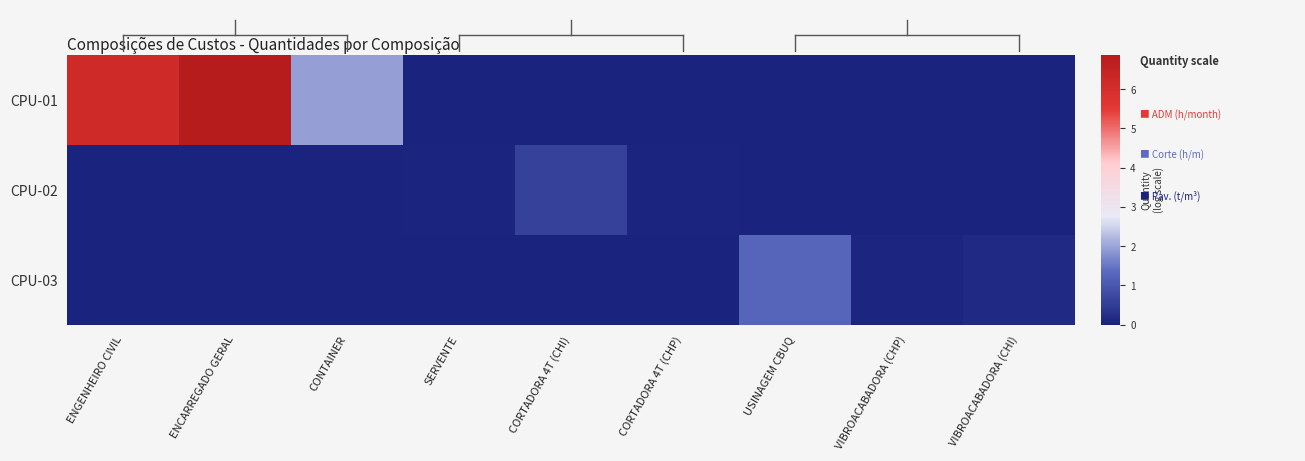

Reading left to right, extract all data points from this chart.

CPU-01: ENGENHEIRO CIVIL=6.2	ENCARREGADO GERAL=6.9	CONTAINER=1.9	SERVENTE=0.0	CORTADORA 4T (CHI)=0.0	CORTADORA 4T (CHP)=0.0	USINAGEM CBUQ=0.0	VIBROACABADORA (CHP)=0.0	VIBROACABADORA (CHI)=0.0
CPU-02: ENGENHEIRO CIVIL=0.0	ENCARREGADO GERAL=0.0	CONTAINER=0.0	SERVENTE=0.0	CORTADORA 4T (CHI)=0.6	CORTADORA 4T (CHP)=0.1	USINAGEM CBUQ=0.0	VIBROACABADORA (CHP)=0.0	VIBROACABADORA (CHI)=0.0
CPU-03: ENGENHEIRO CIVIL=0.0	ENCARREGADO GERAL=0.0	CONTAINER=0.0	SERVENTE=0.0	CORTADORA 4T (CHI)=0.0	CORTADORA 4T (CHP)=0.0	USINAGEM CBUQ=1.3	VIBROACABADORA (CHP)=0.1	VIBROACABADORA (CHI)=0.1